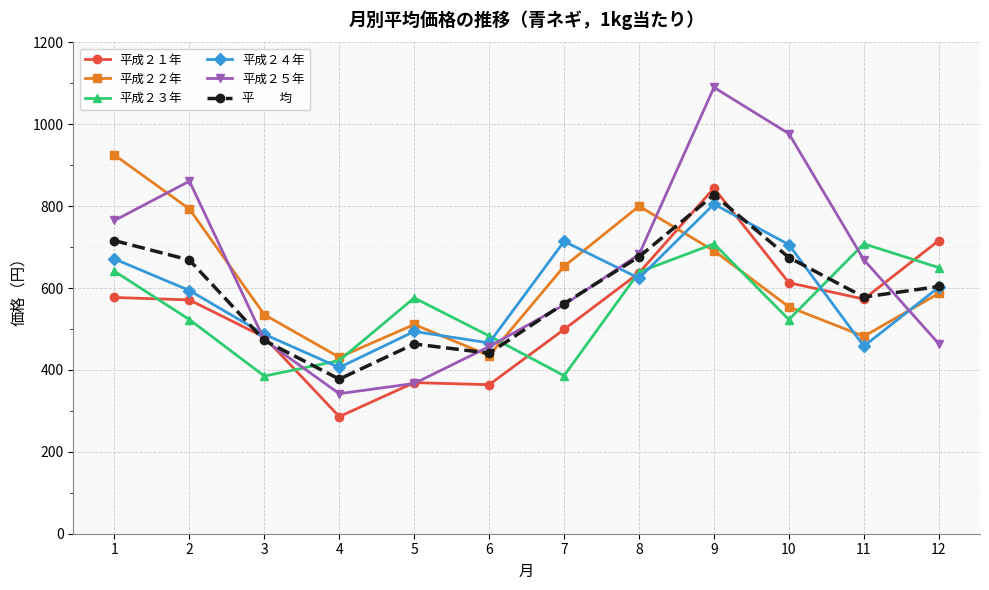

What is the spread (max minus min) of values at 11?

250.0